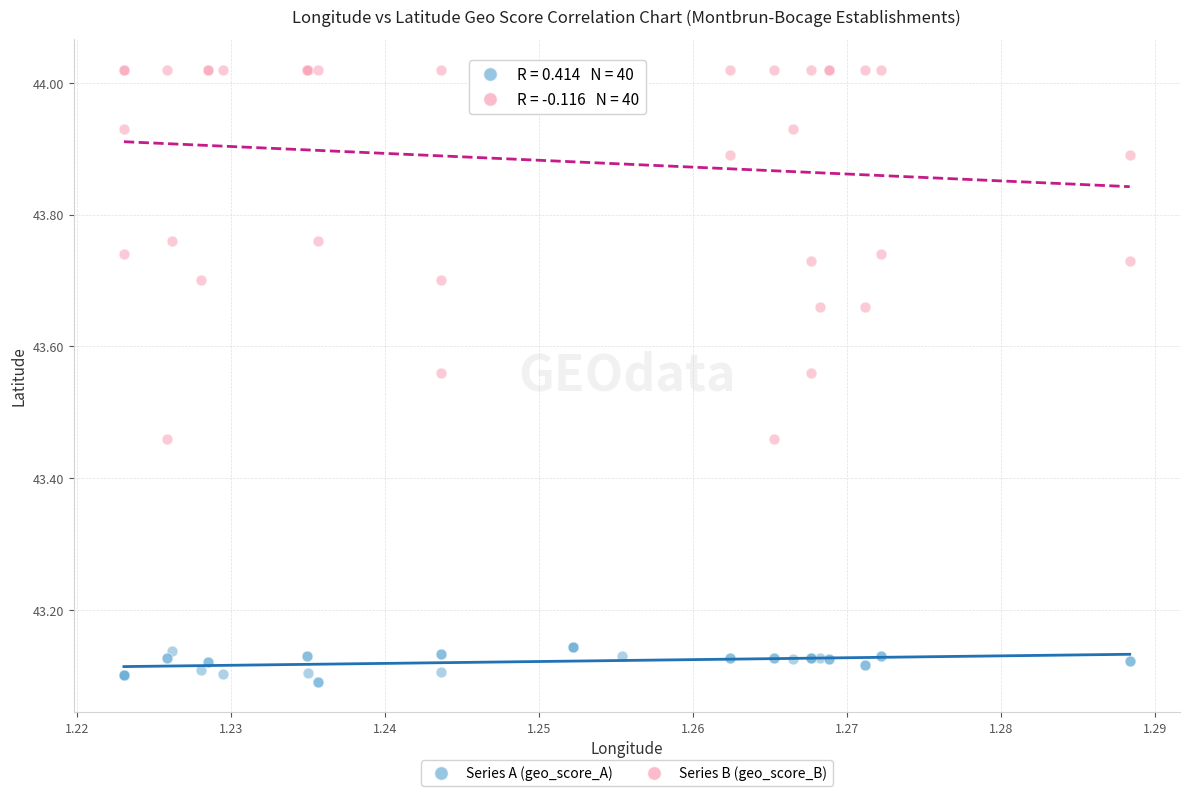

Which series reaches the maximum Y coordinate?

Series B (geo_score_B)